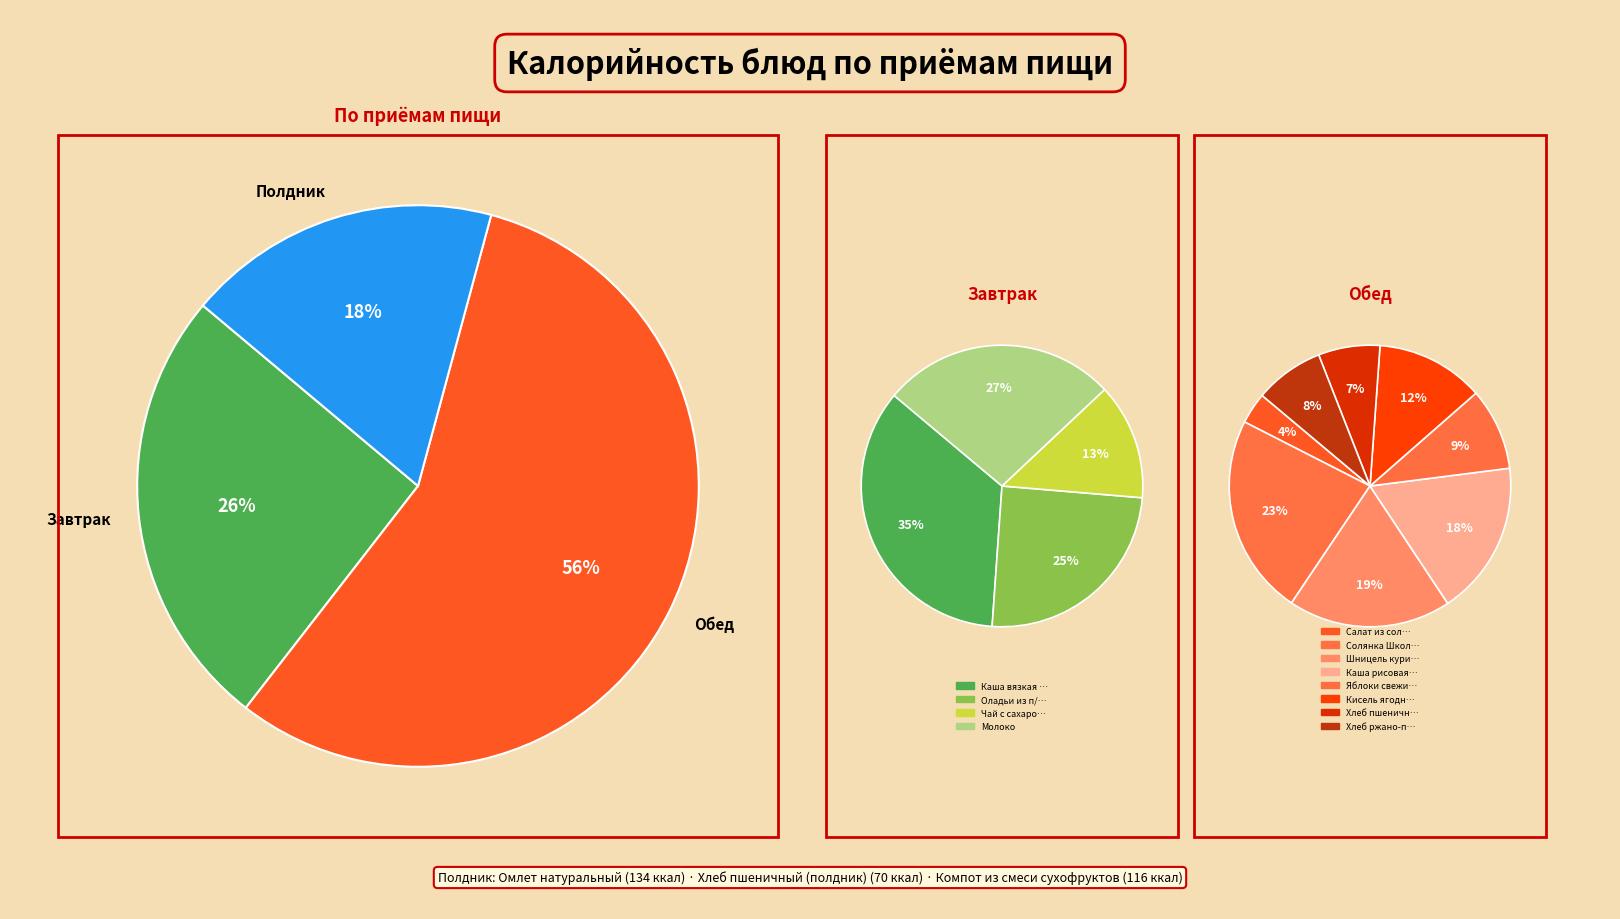

Combined, do Шницель куриный and Омлет натуральный account for over 50%?

No